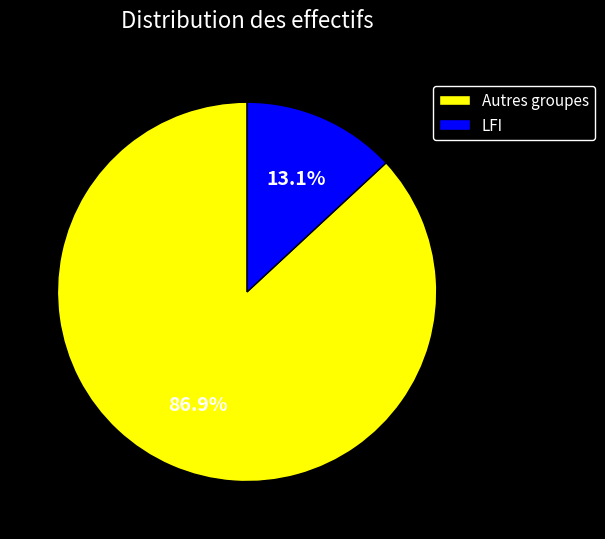

Approximately how many times larger is the value at Autres groupes compared to LFI?

6.6